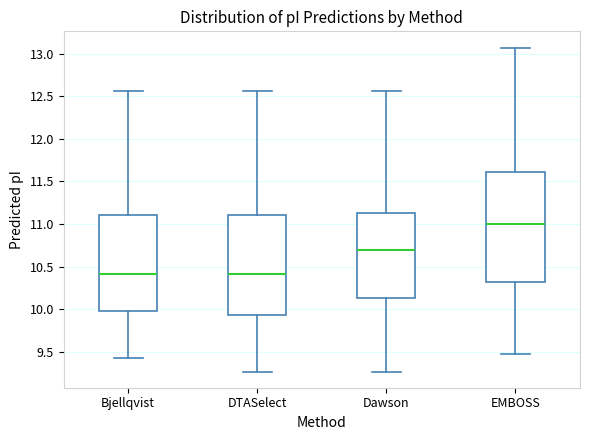

Reading left to right, transcribe this box plot: for each box, give where its median line is, the range the box spans, and where its two whiskers end, as read against the y-axis. The values are not printed on the chart, so give them approximately, as read against the axis.

Bjellqvist: median 10.40, box 10.00 to 11.10, whiskers 9.45 to 12.55
DTASelect: median 10.40, box 9.95 to 11.10, whiskers 9.25 to 12.55
Dawson: median 10.70, box 10.15 to 11.15, whiskers 9.25 to 12.55
EMBOSS: median 11.00, box 10.30 to 11.60, whiskers 9.45 to 13.05